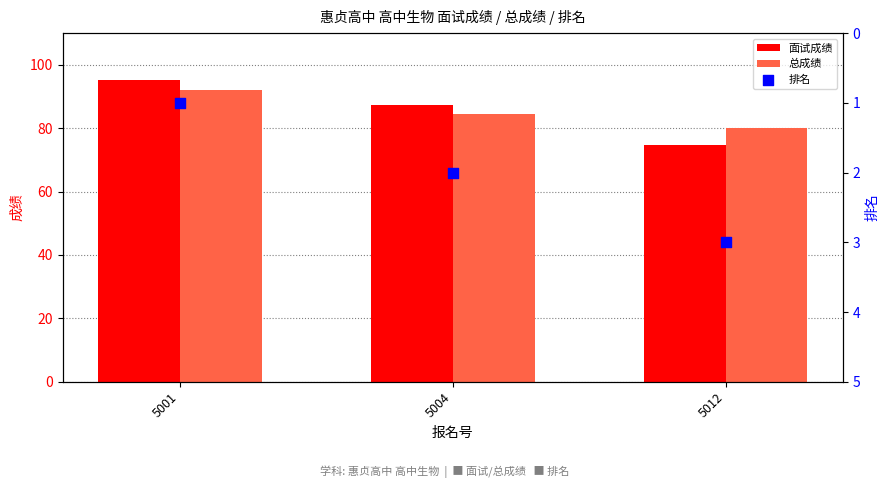

What is the total value across all series at 5001?

188.3